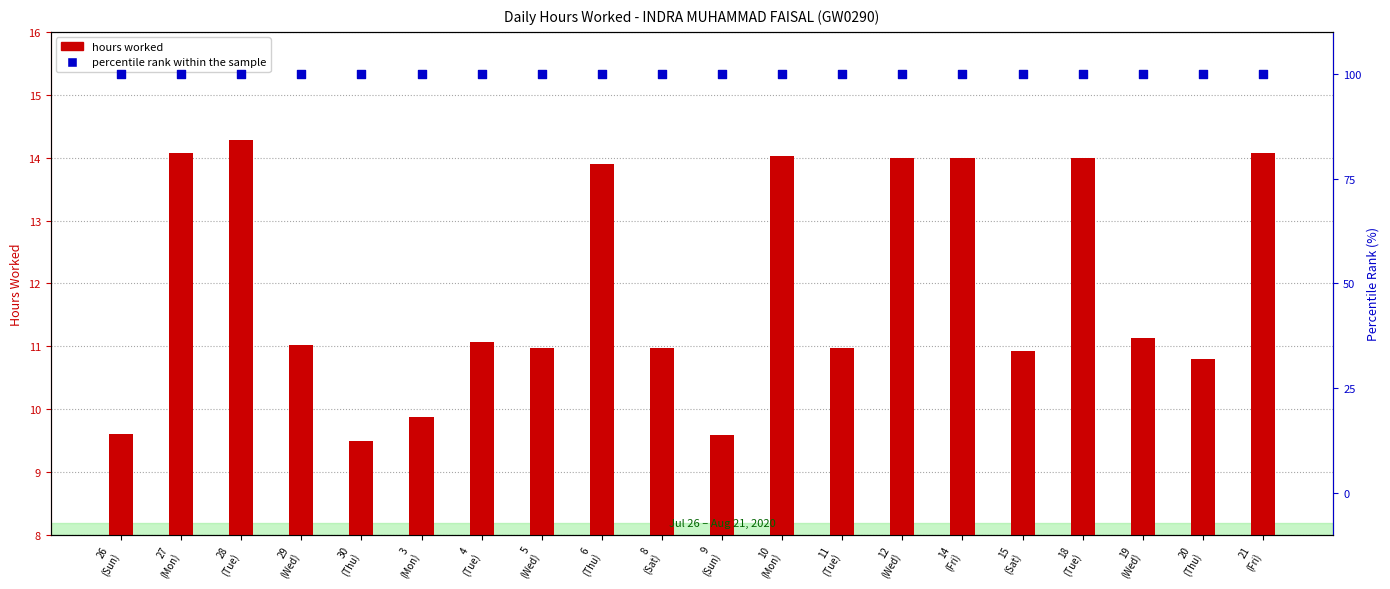

What is the total value across all series at 29
(Wed)?

111.0